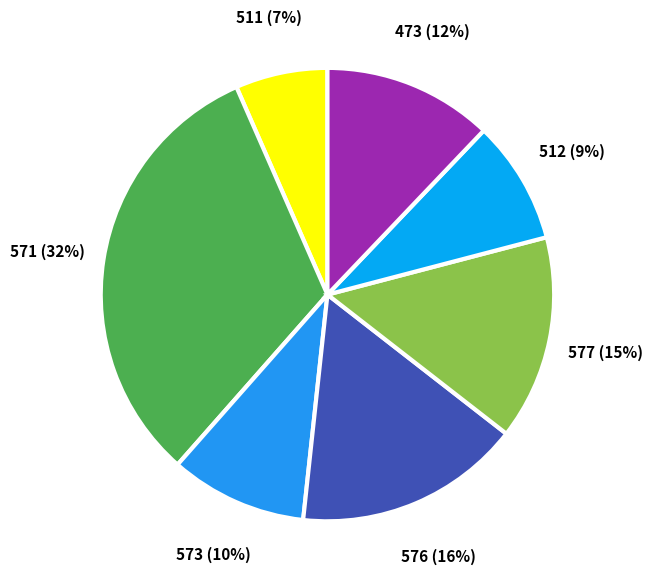

Which slice is the smallest?

511